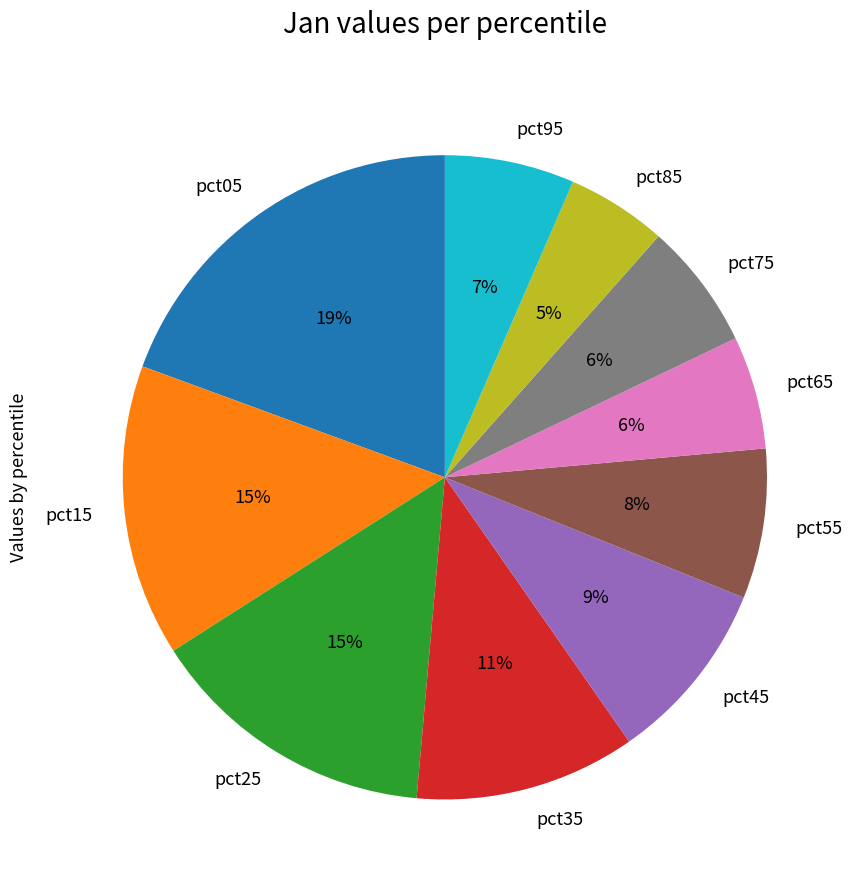

Is it true that pct05 is 19% of the pie?

True